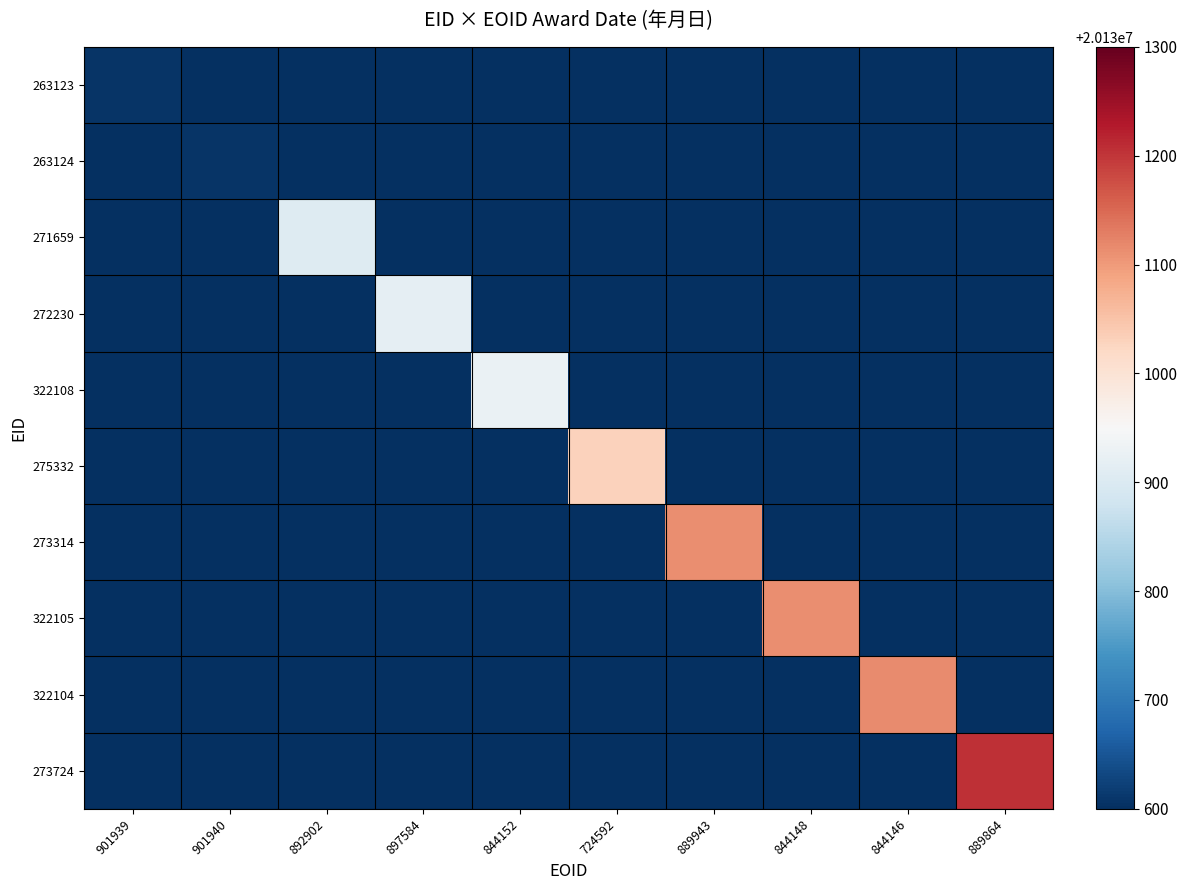

Rank the series at 844152 from highest to lowest value.

322108, 263123, 263124, 271659, 272230, 275332, 273314, 322105, 322104, 273724